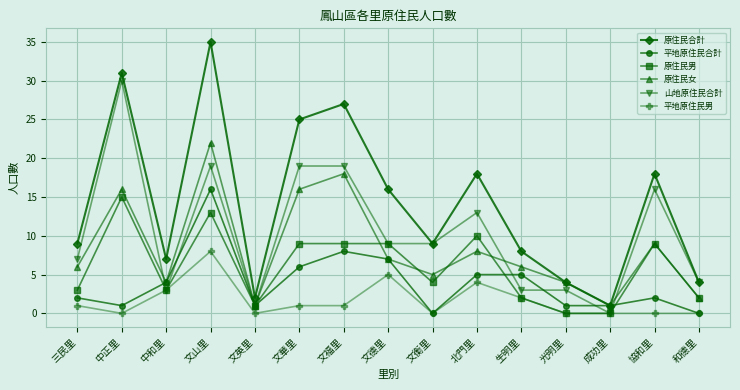

The value of 原住民男 at 中和里 is 3. True or false?

True